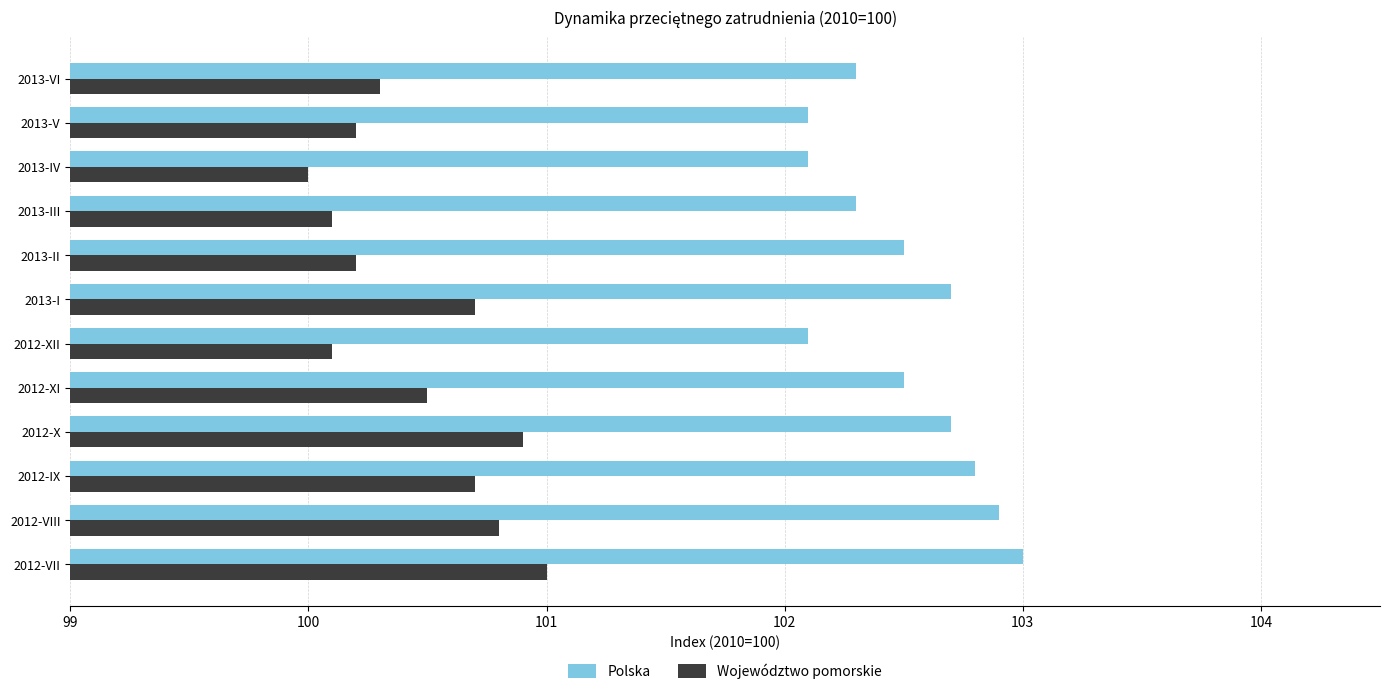

What value does the Polska series have at 2012-XII?

102.1